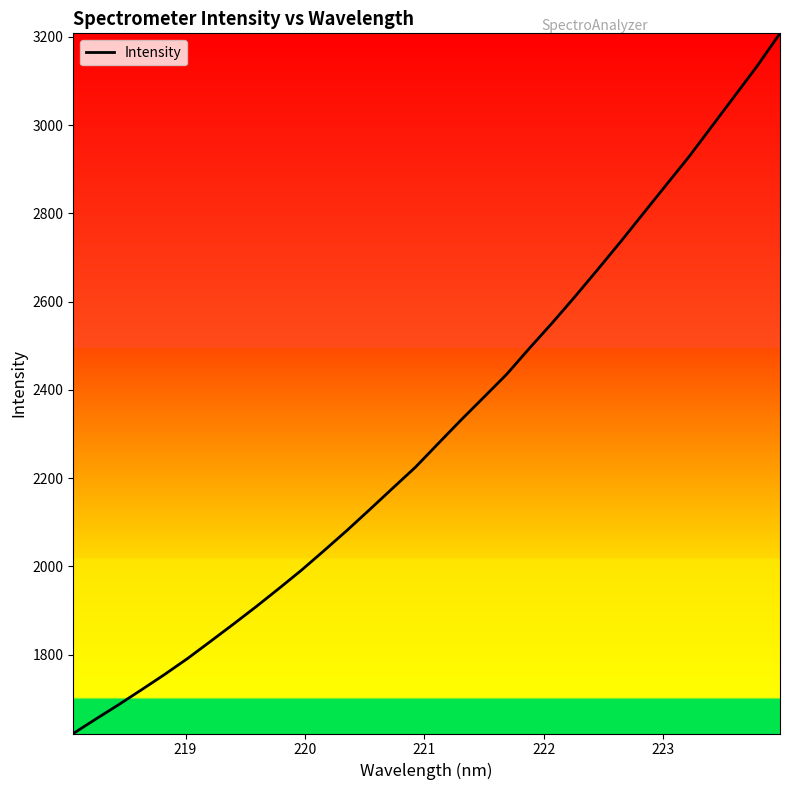

What is the smallest value displayed?

1621.2